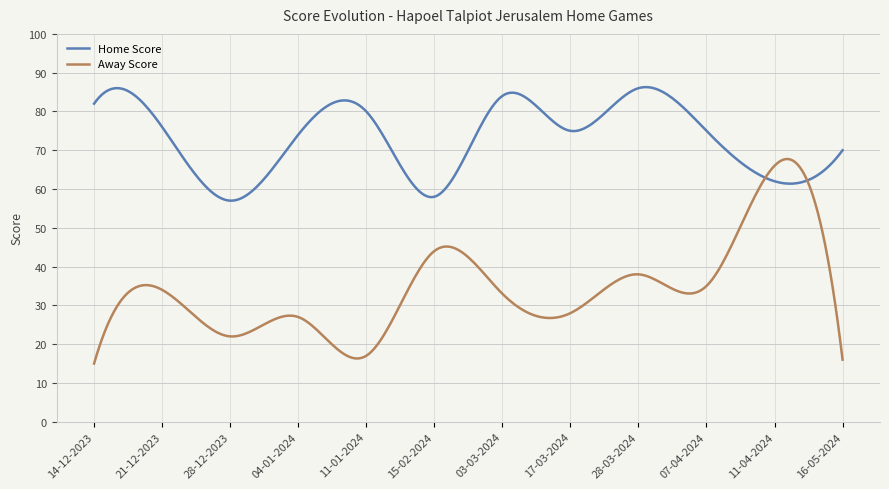

What is the highest value of the Home Score series?

86.3